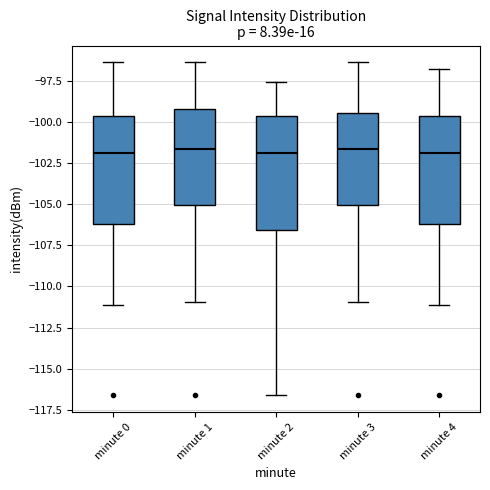

Reading left to right, transcribe this box plot: for each box, give where its median line is, the range the box spans, and where its two whiskers end, as read against the y-axis. The values are not printed on the chart, so give them approximately, as read against the axis.

minute 0: median -102.0, box -106.0 to -99.5, whiskers -111.0 to -96.5
minute 1: median -101.5, box -105.0 to -99.0, whiskers -111.0 to -96.5
minute 2: median -102.0, box -106.5 to -99.5, whiskers -116.5 to -97.5
minute 3: median -101.5, box -105.0 to -99.5, whiskers -111.0 to -96.5
minute 4: median -102.0, box -106.0 to -99.5, whiskers -111.0 to -97.0